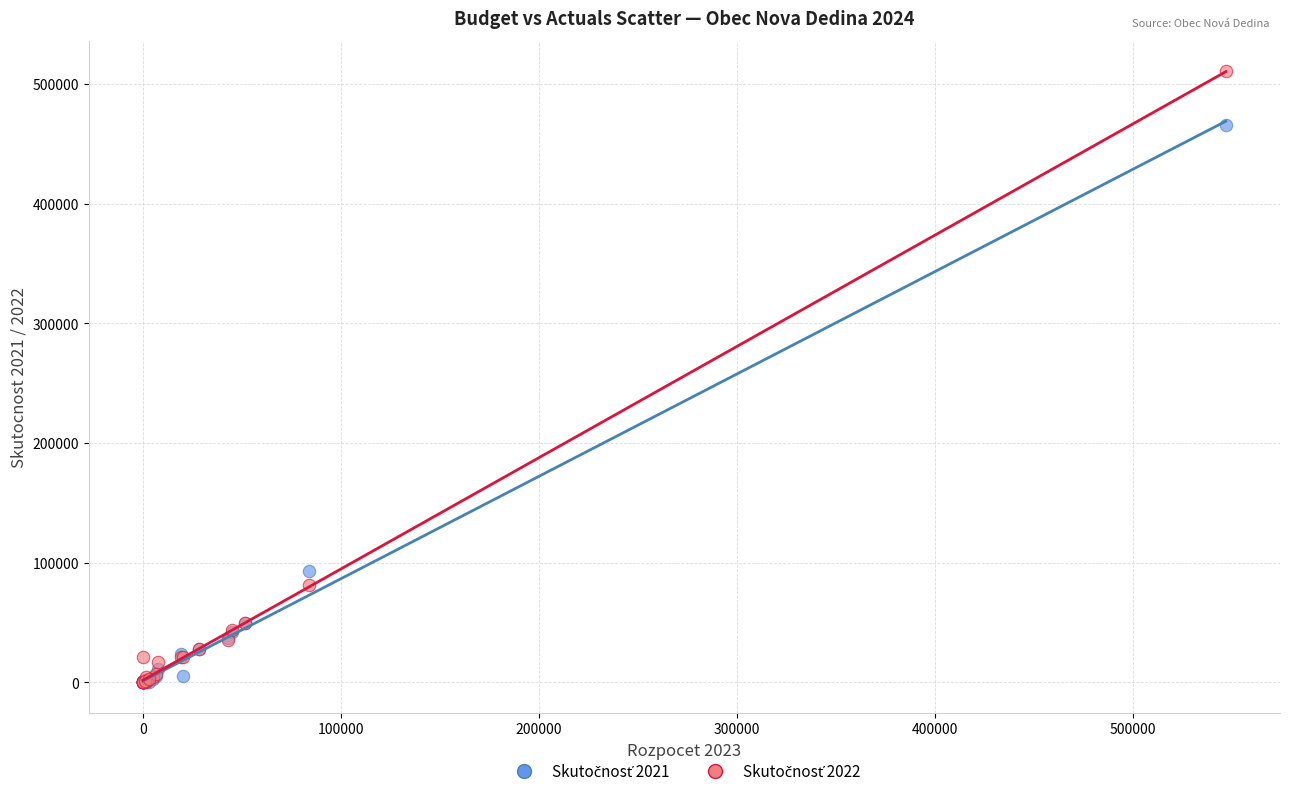

Across all series, what Y value is closest to 255245?

92776.0